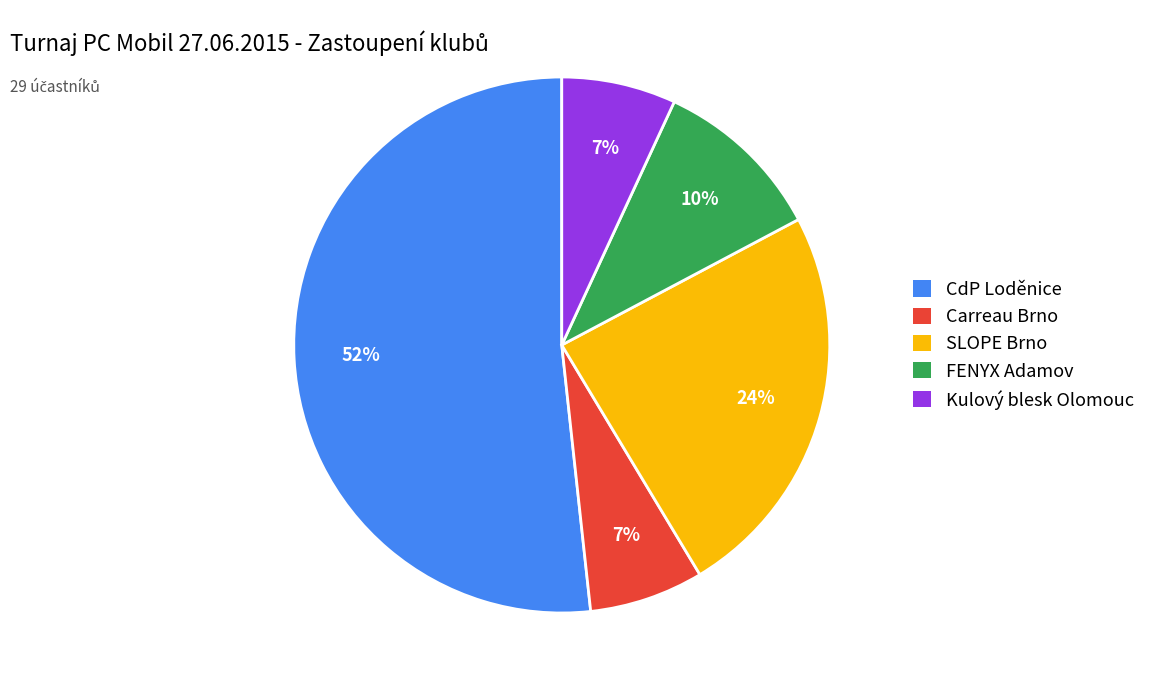

Between SLOPE Brno and Carreau Brno, which is larger?

SLOPE Brno